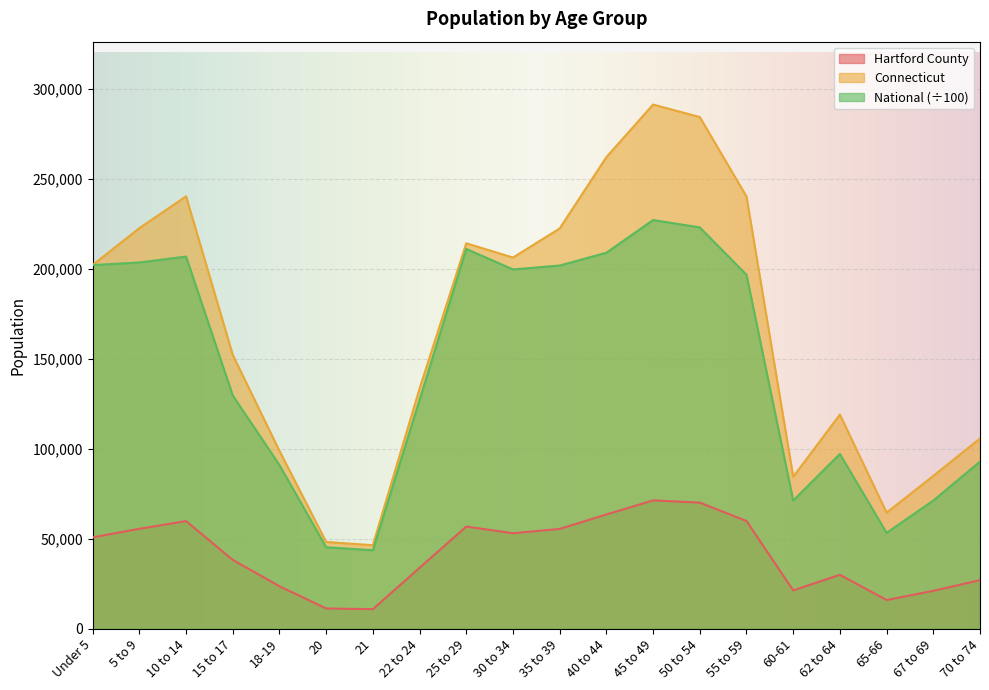

At which label does National reach its peak?

45 to 49